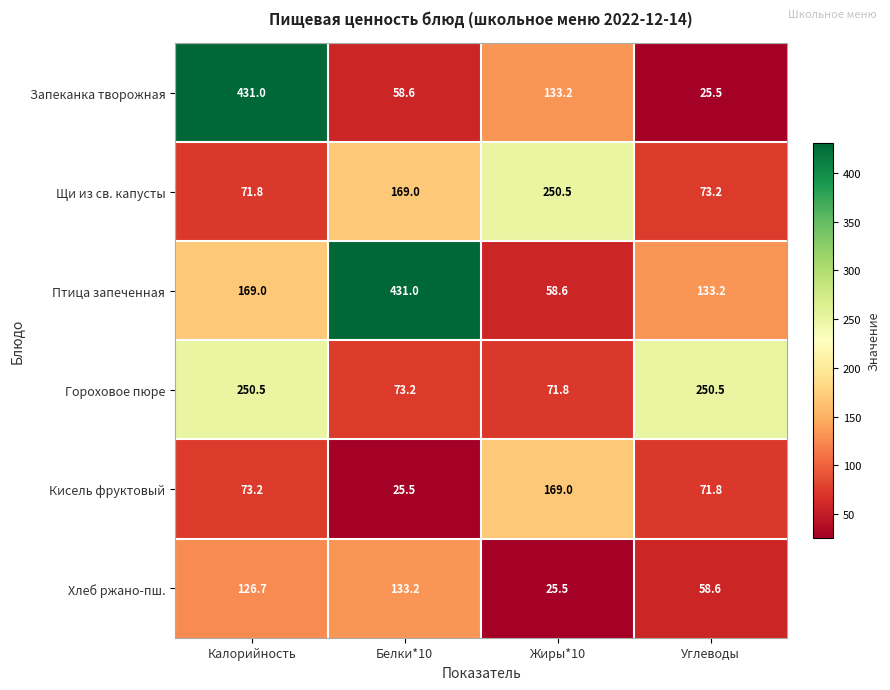

Reading left to right, transcribe all the data shown in this chart.

Запеканка творожная: Калорийность=431.0	Белки*10=58.6	Жиры*10=133.2	Углеводы=25.5
Щи из св. капусты: Калорийность=71.8	Белки*10=169.0	Жиры*10=250.5	Углеводы=73.2
Птица запеченная: Калорийность=169.0	Белки*10=431.0	Жиры*10=58.6	Углеводы=133.2
Гороховое пюре: Калорийность=250.5	Белки*10=73.2	Жиры*10=71.8	Углеводы=250.5
Кисель фруктовый: Калорийность=73.2	Белки*10=25.5	Жиры*10=169.0	Углеводы=71.8
Хлеб ржано-пш.: Калорийность=126.7	Белки*10=133.2	Жиры*10=25.5	Углеводы=58.6